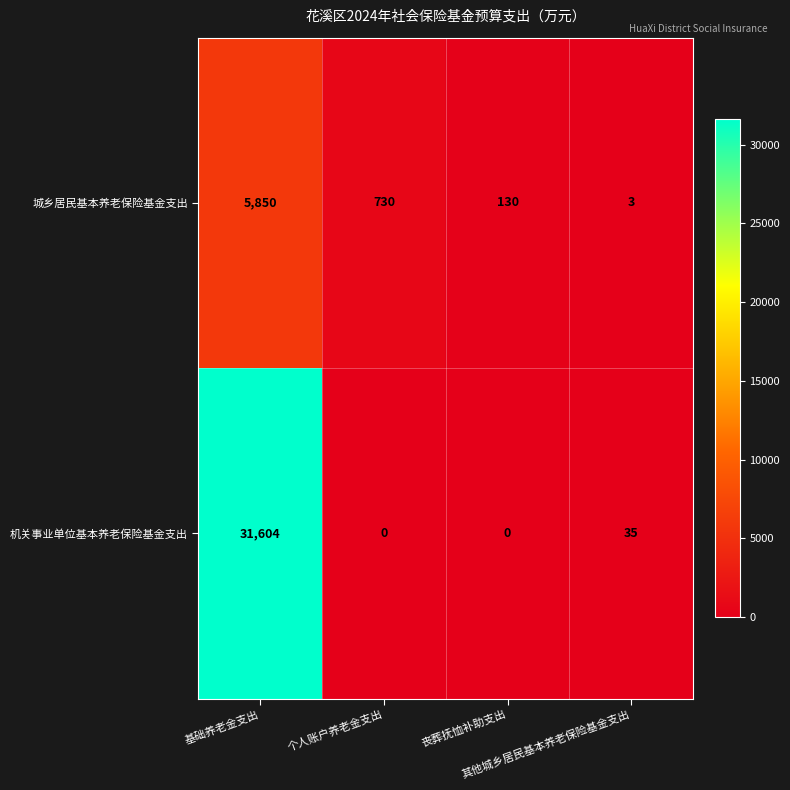

What is the greatest value displayed?

31604